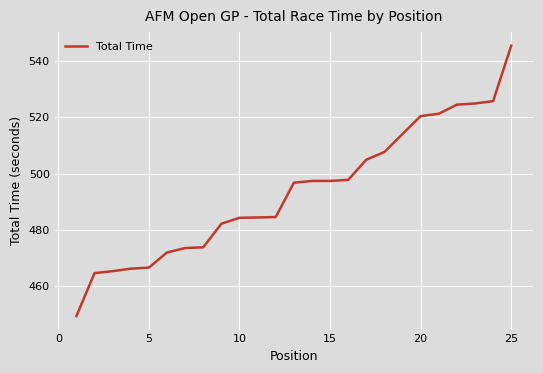

How many series are shown in this chart?

1